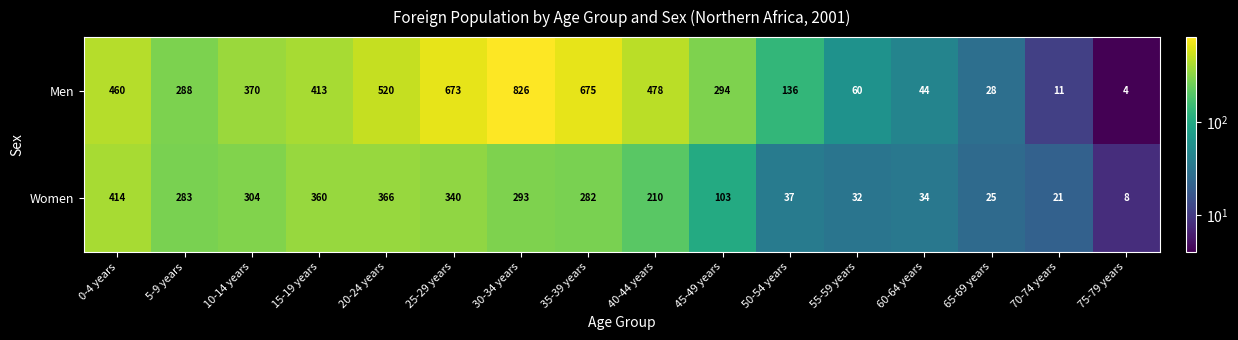

At which label does Men first exceed 370?

0-4 years